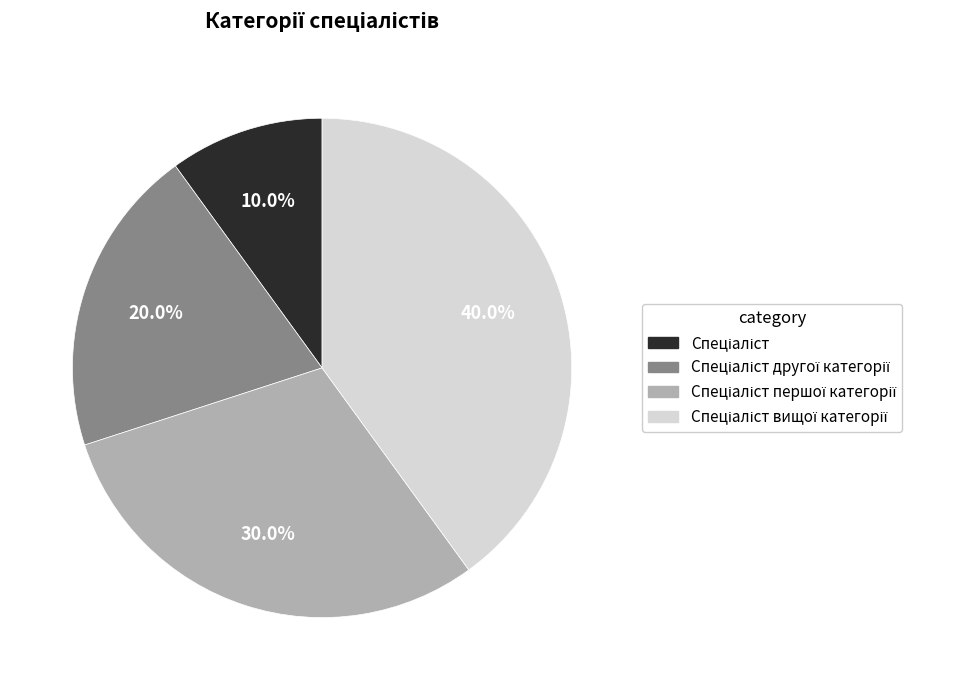

How many segments does this pie chart have?

4